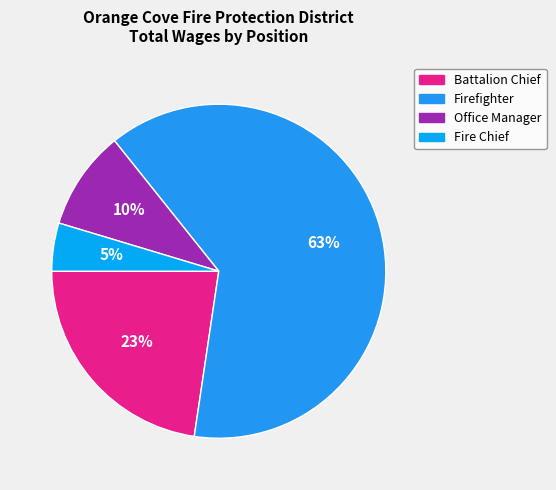

Does Firefighter account for over 50% of the chart?

Yes